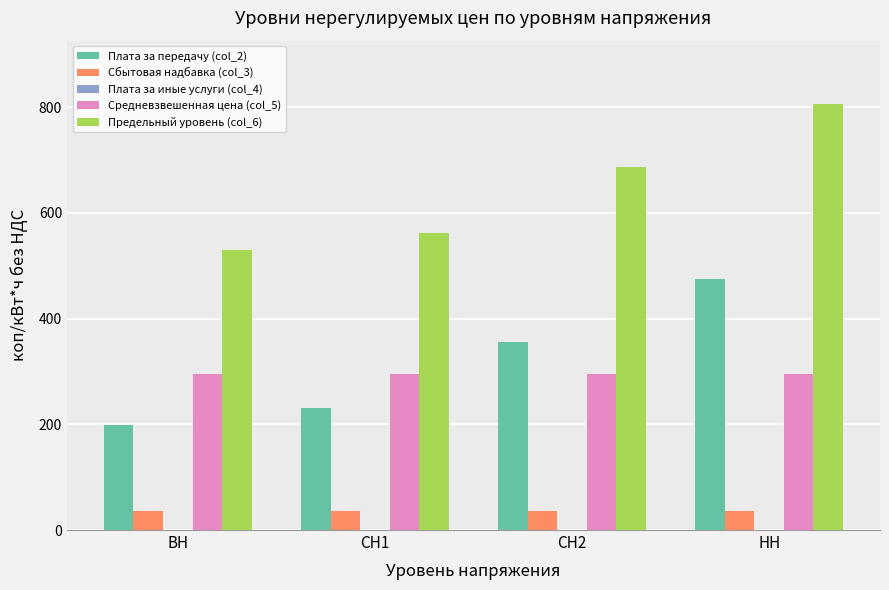

At which category is the sum across all series the highest?

НН